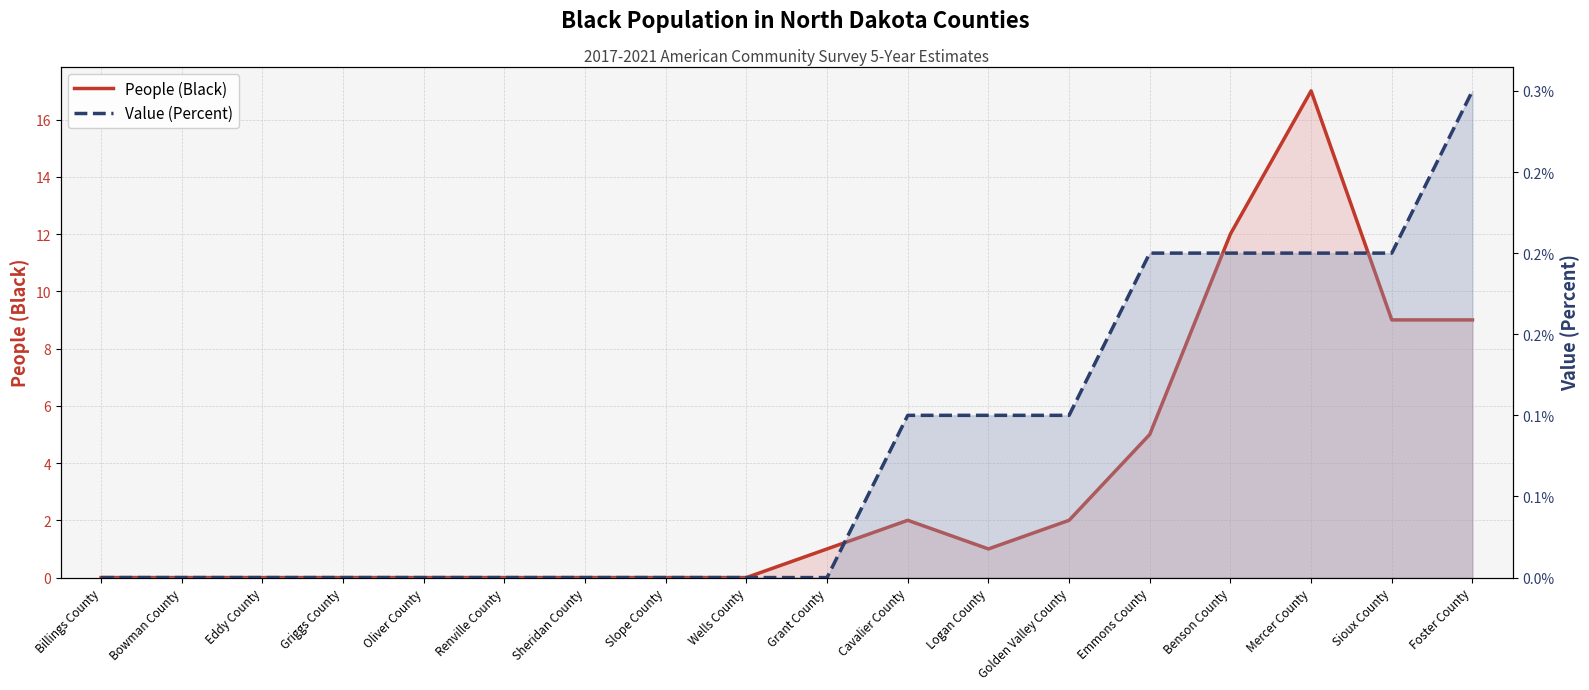

What is the greatest value displayed?

17.0